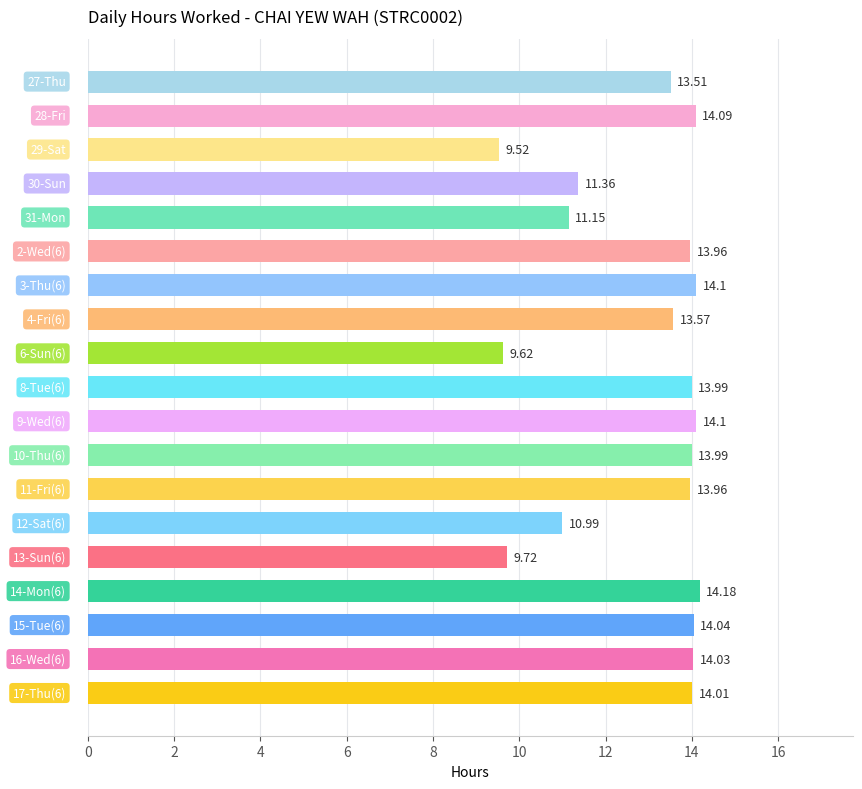

What is the difference between the maximum and minimum values?

4.7